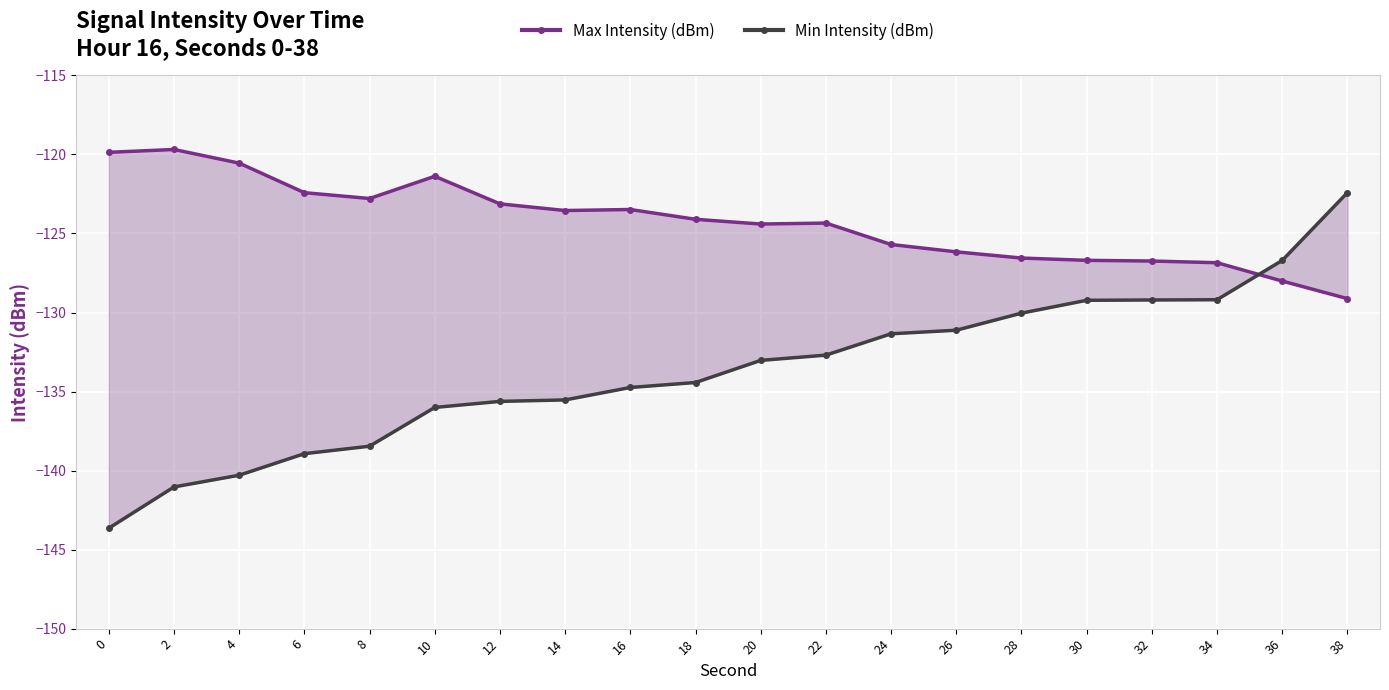

What is the maximum value shown in the chart?

-119.7